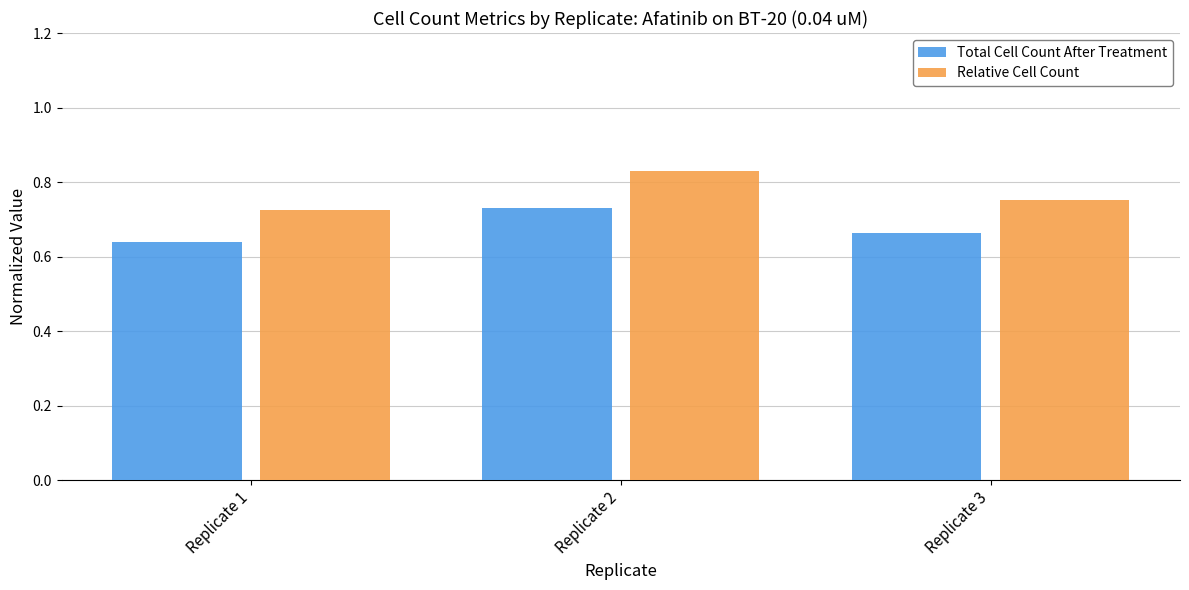

Which series has the largest range (max minus min)?

Relative Cell Count